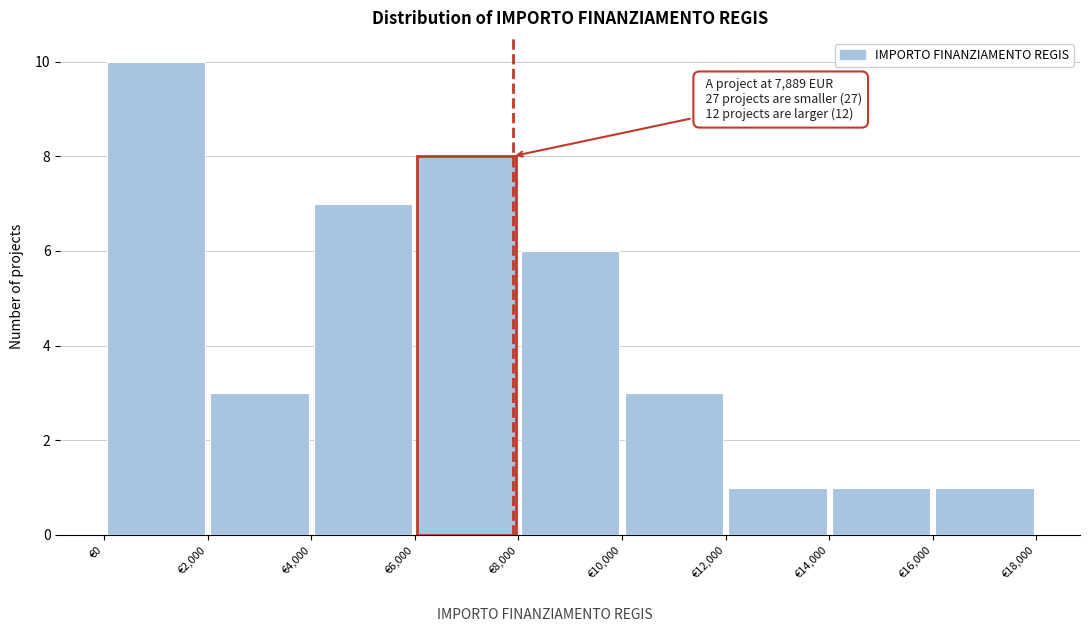

Over which range of the x-axis is the bar tallest?

0 to 2000